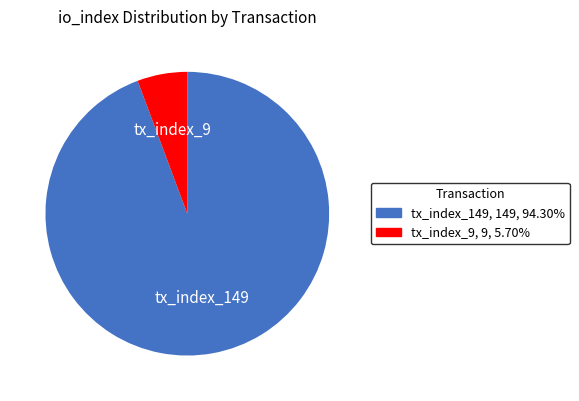

What is the majority slice?

tx_index_149